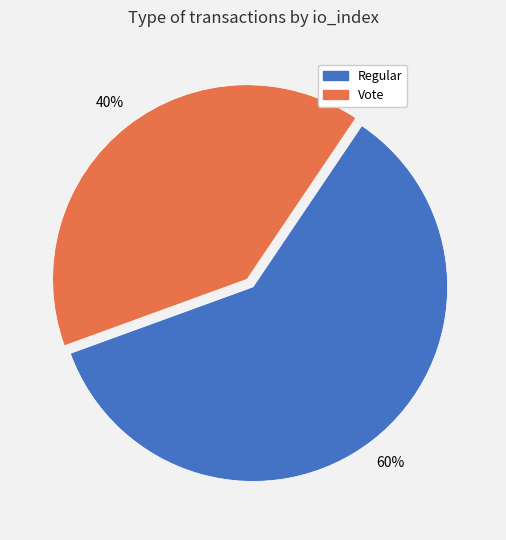

What is the smallest slice in the pie chart?

Vote